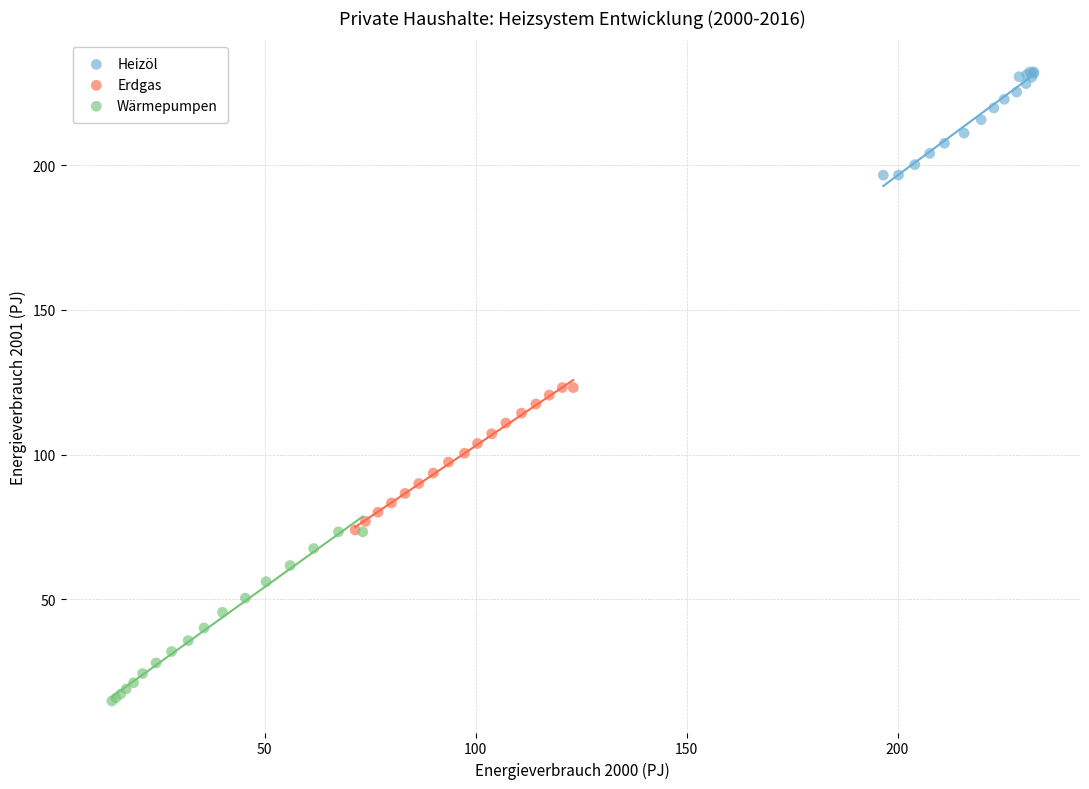

What are all the series names shown in the legend?

Heizöl, Erdgas, Wärmepumpen